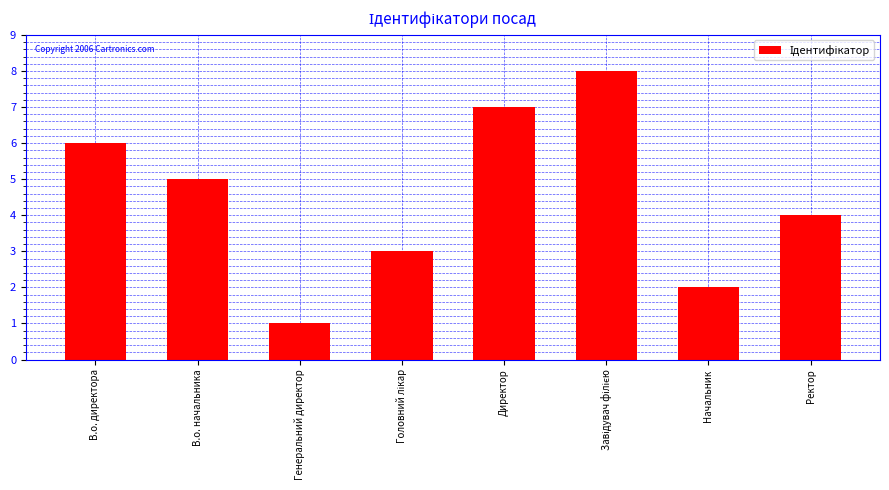

What is the sum of all values?

36